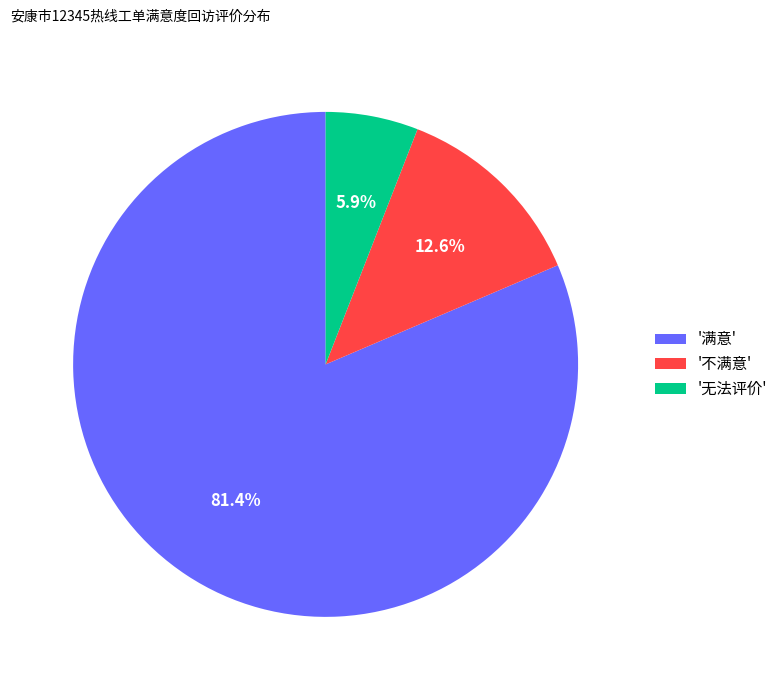

Which has a higher value, '满意' or '无法评价'?

'满意'